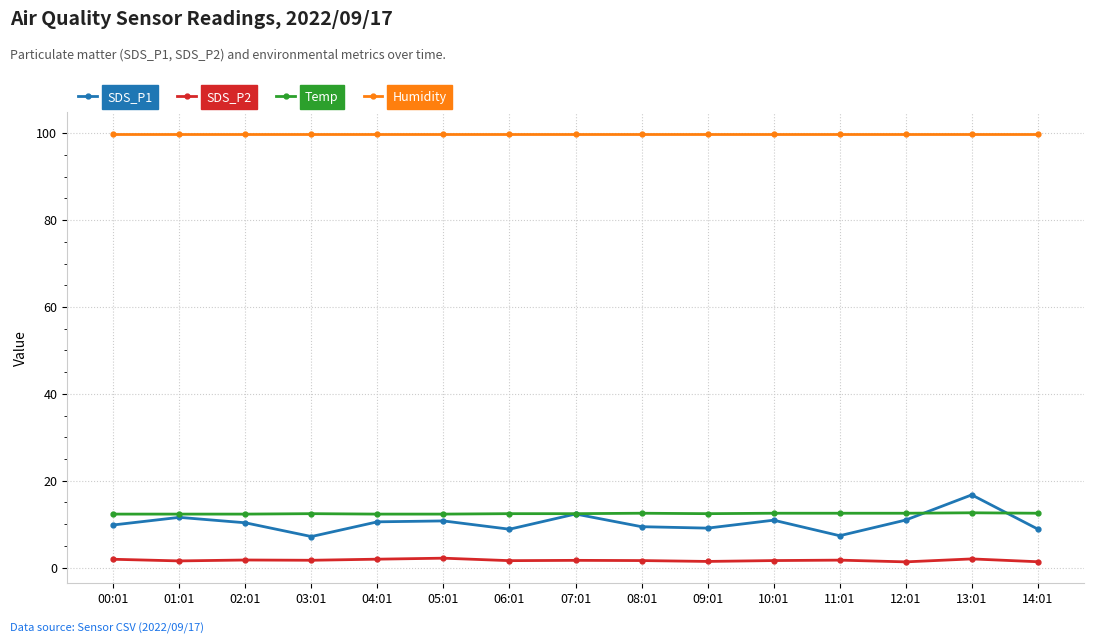

What is the spread (max minus min) of values at 04:01?

98.0